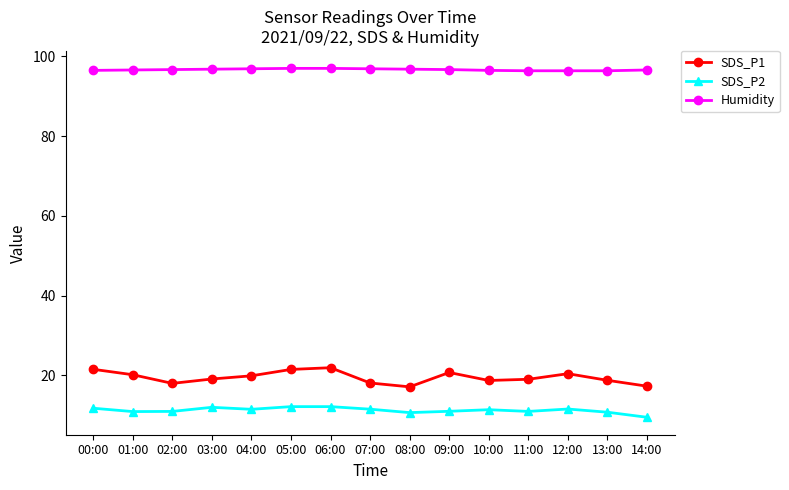

How many distinct data groups are displayed?

3